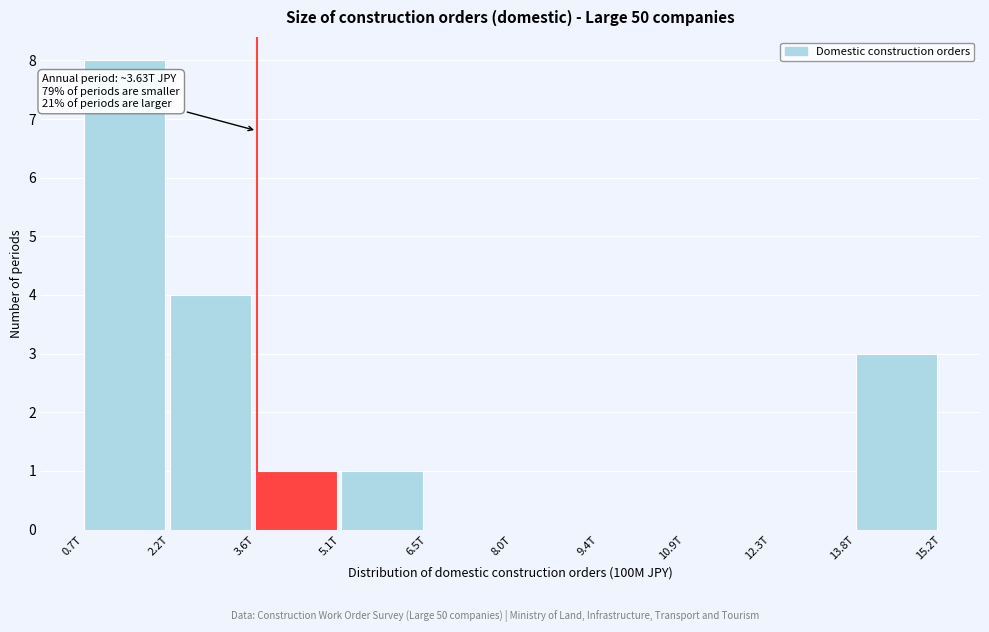

Reading right to left, transcribe all the data shown in this chart.

13.8T=3	12.3T=0	10.9T=0	9.4T=0	8.0T=0	6.5T=0	5.1T=1	3.6T=1	2.2T=4	0.7T=8